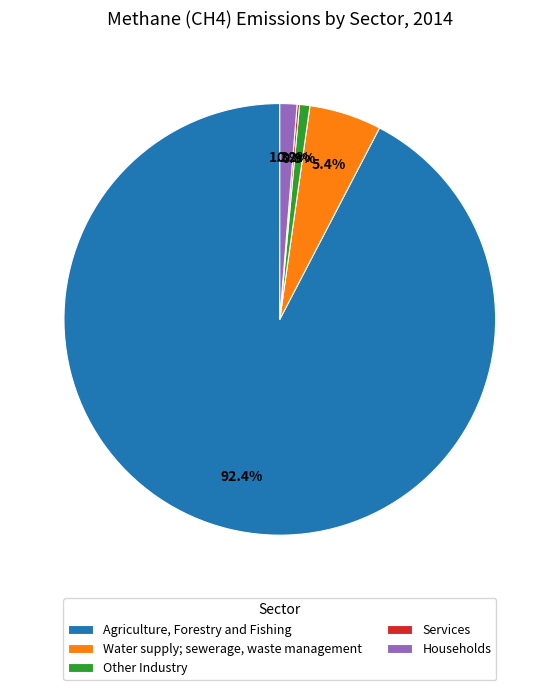

Is there a majority slice in this chart?

Yes